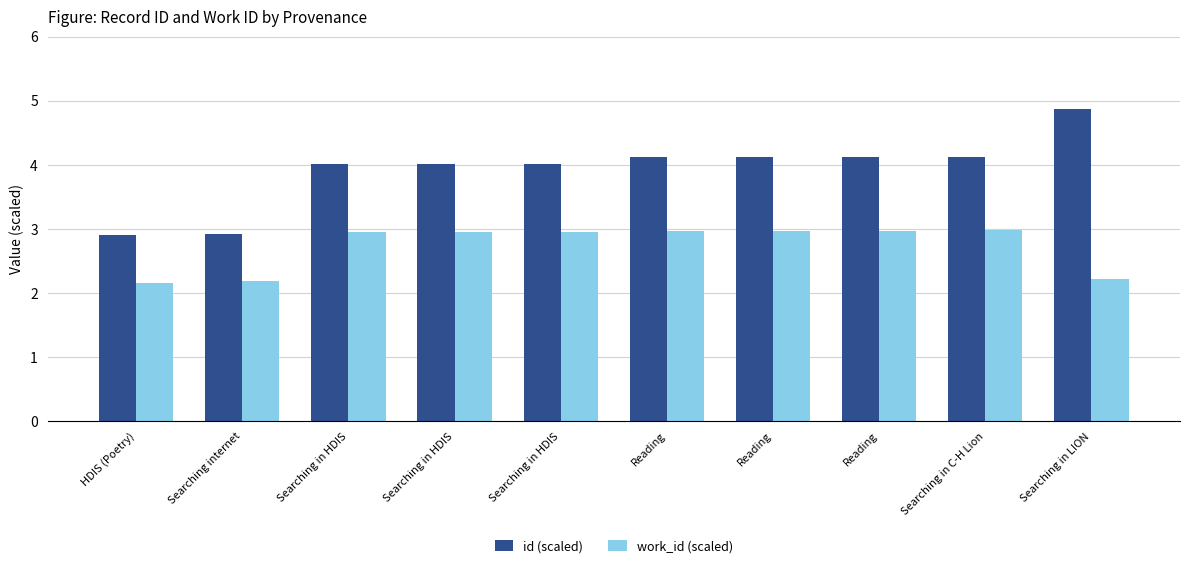

Reading left to right, transcribe all the data shown in this chart.

id (scaled): HDIS (Poetry)=2.9	Searching internet=2.9	Searching in HDIS=4.0	Searching in HDIS=4.0	Searching in HDIS=4.0	Reading=4.1	Reading=4.1	Reading=4.1	Searching in C-H Lion=4.1	Searching in LION=4.9
work_id (scaled): HDIS (Poetry)=2.2	Searching internet=2.2	Searching in HDIS=2.9	Searching in HDIS=2.9	Searching in HDIS=2.9	Reading=3.0	Reading=3.0	Reading=3.0	Searching in C-H Lion=3.0	Searching in LION=2.2